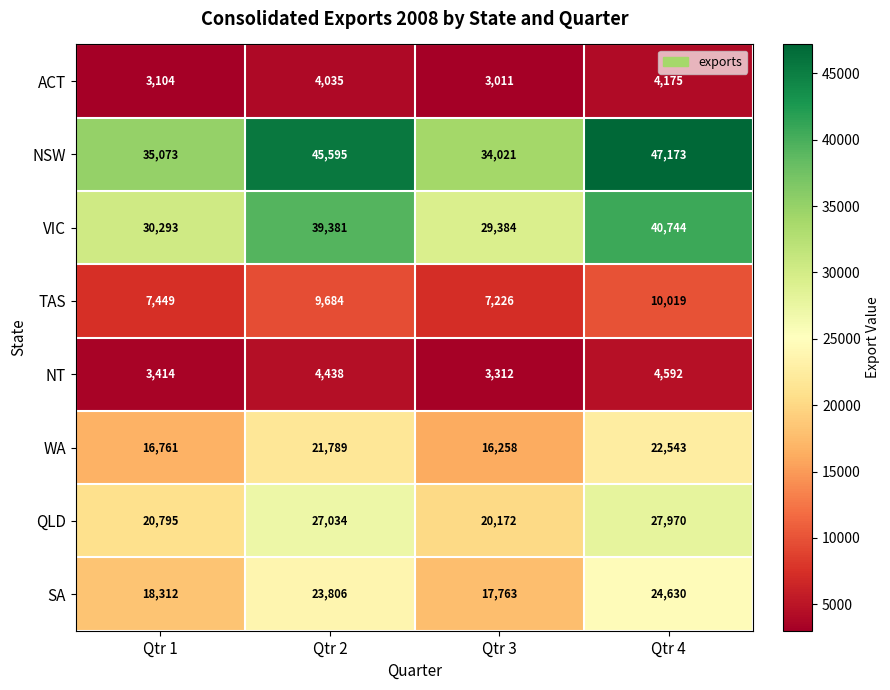

What is the average value of the NSW series?

40466